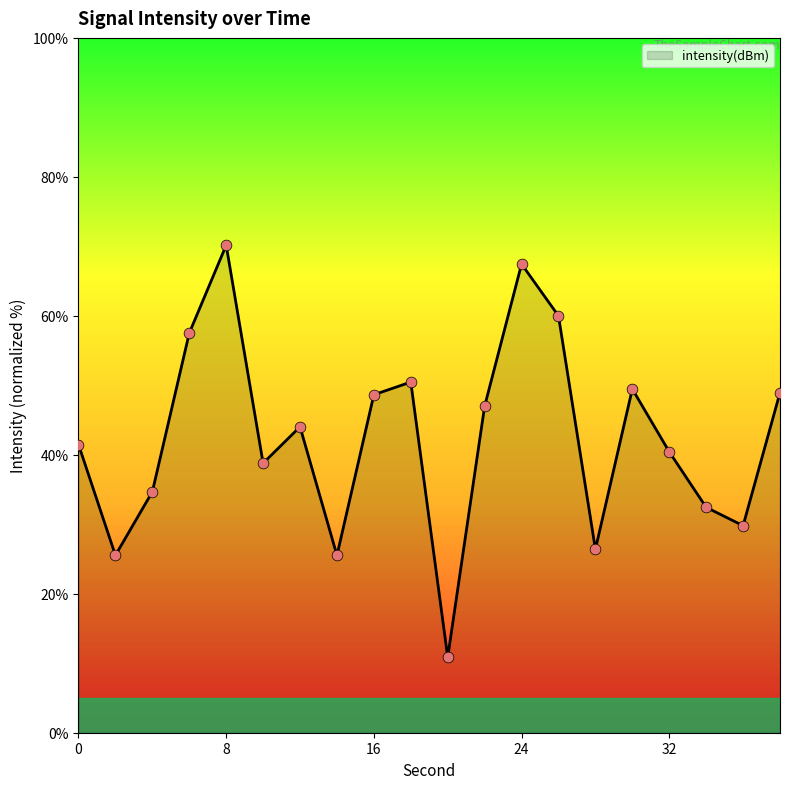

What is the greatest value displayed?

70.2